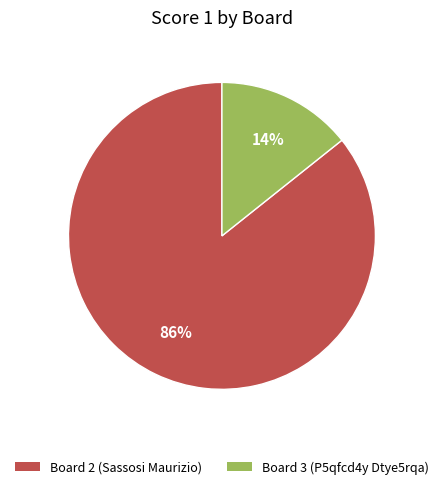

To the nearest percent, what is the average slice percentage?

50%